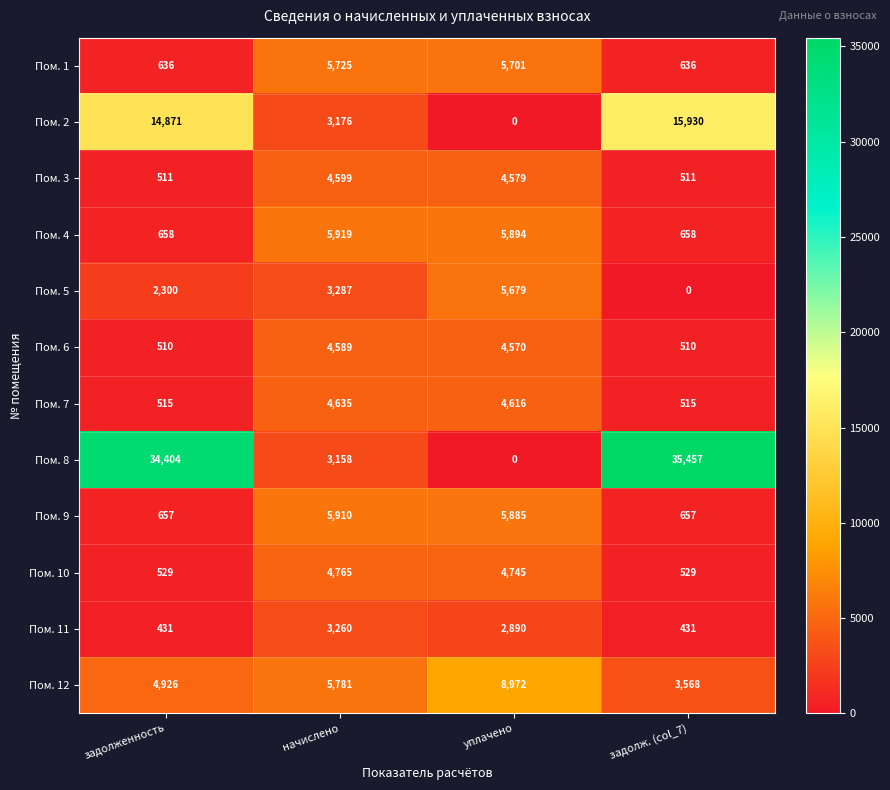

What is the difference between the highest and lowest values at уплачено?

8972